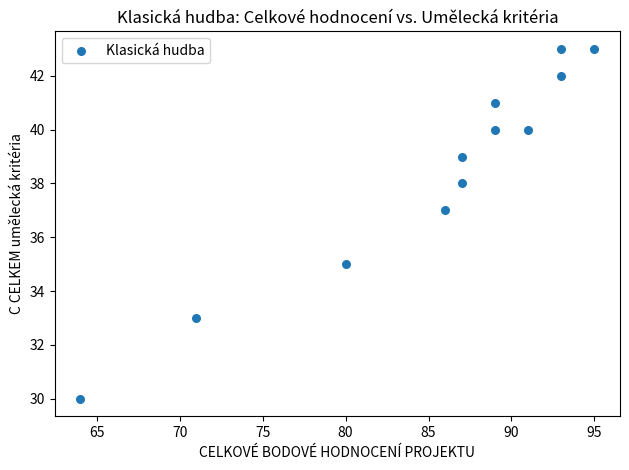

What is the average Y value?

38